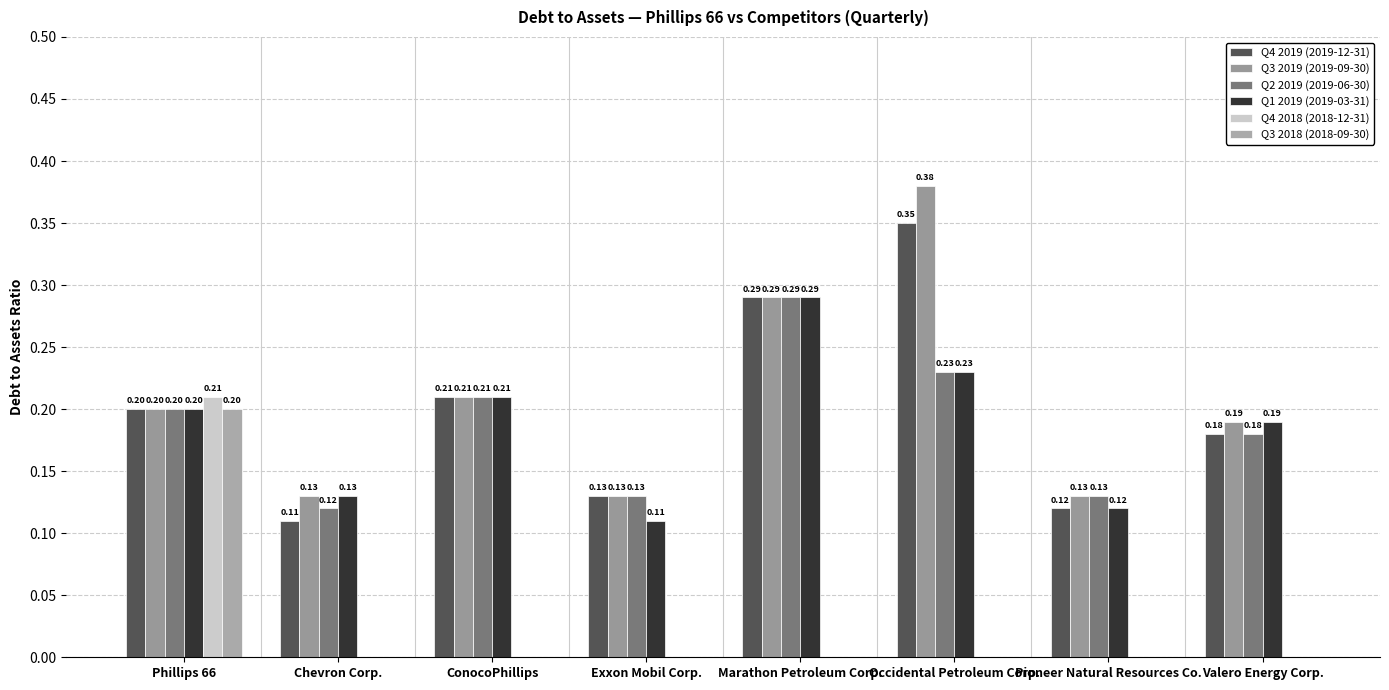

Read the Q2 2019 (2019-06-30) value at ConocoPhillips.

0.2